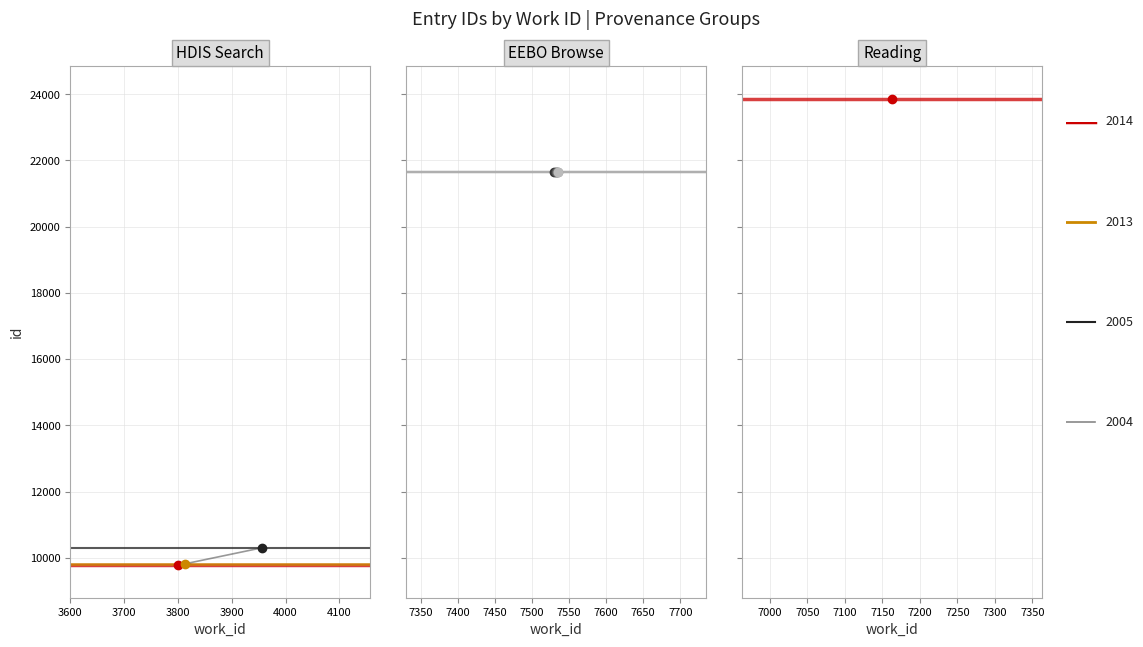

What value does the data have at 7532, to the nearest 100?

21600